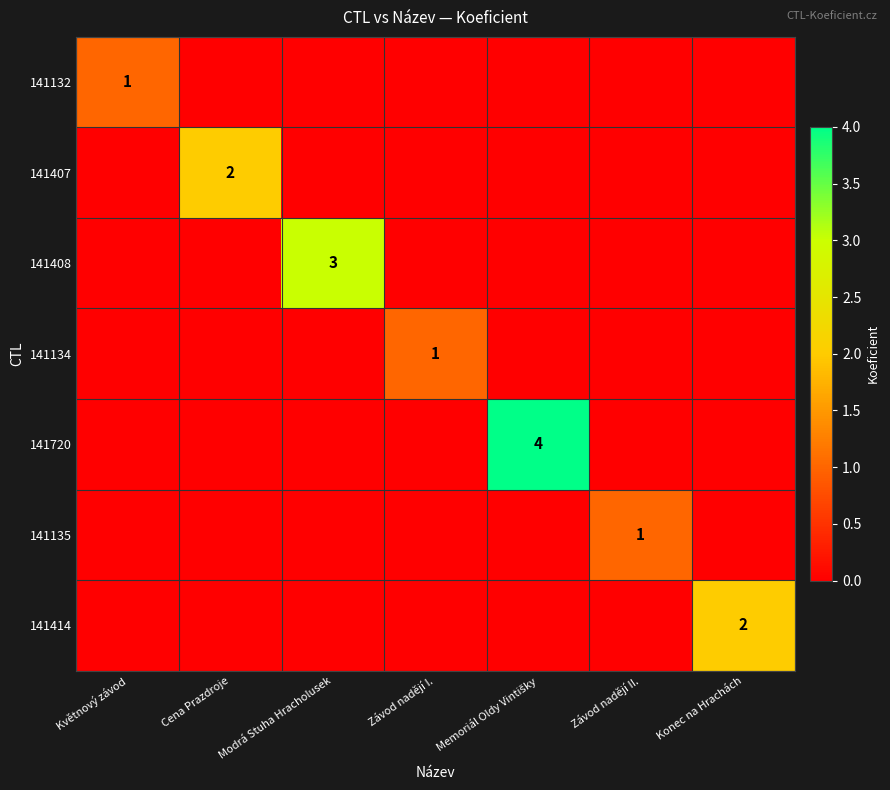

Which has a higher value, Konec na Hrachách or Závod nadějí I.?

Konec na Hrachách